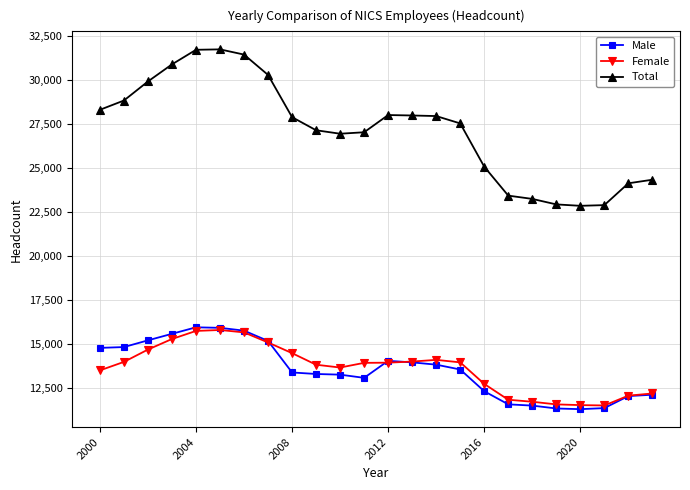

What is the value of the Total point at the 9th from the left?

27874